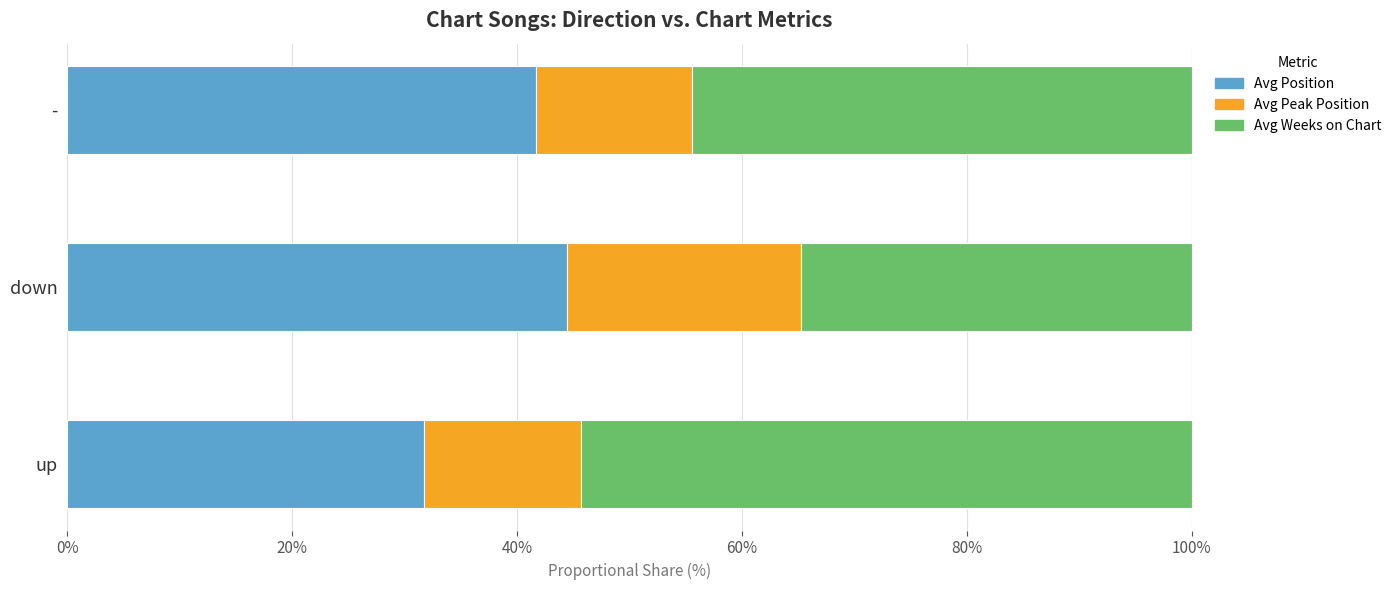

What is the total value across all series at -?

100.0